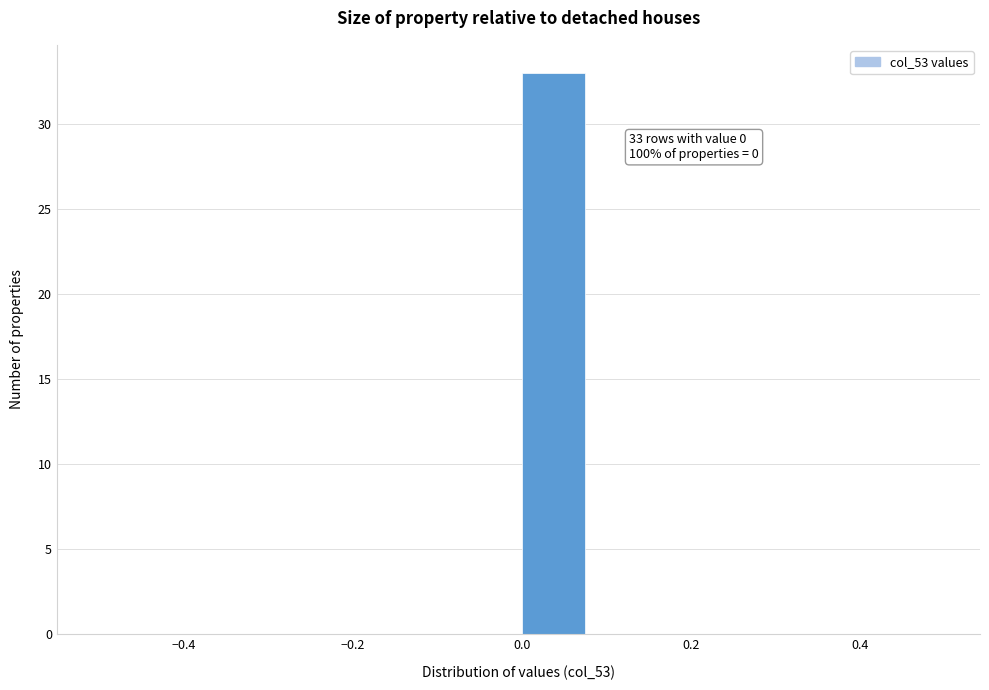

Over which range of the x-axis is the bar tallest?

0.00 to 0.08